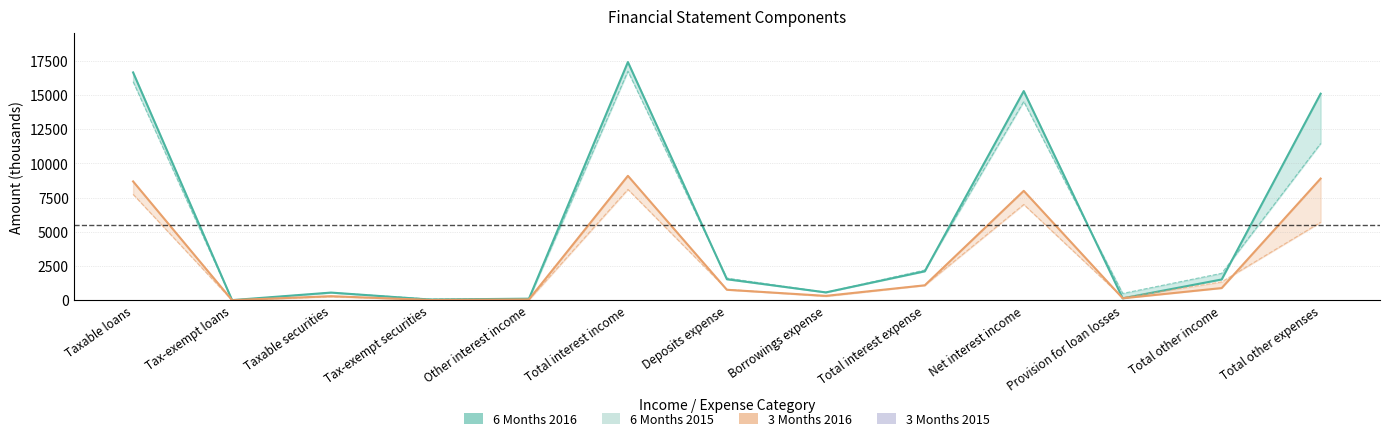

At which label does 3 Months 2016 first exceed 771?

Taxable loans